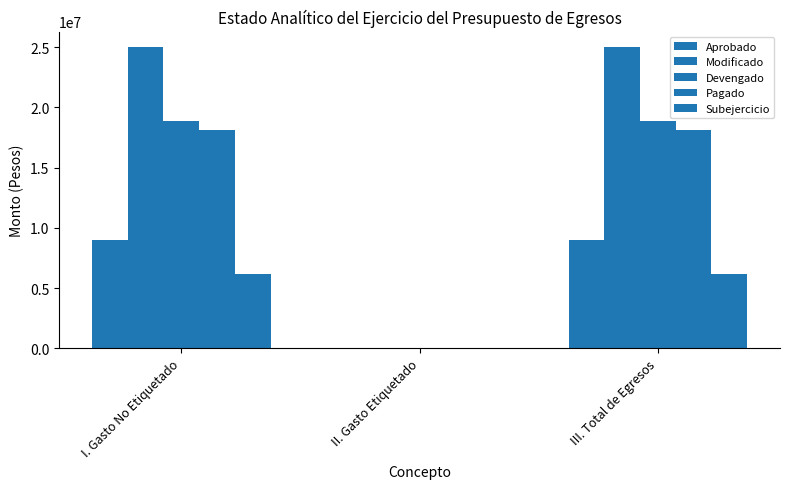

At which label is Pagado closest to 9082380?

II. Gasto Etiquetado